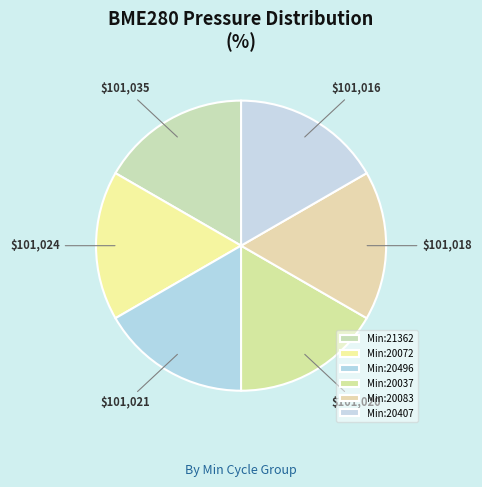

Count the number of slices in the pie.

6